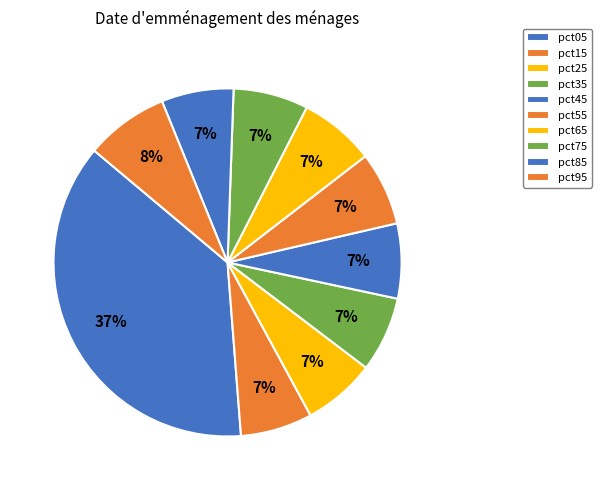

Count the number of slices in the pie.

10